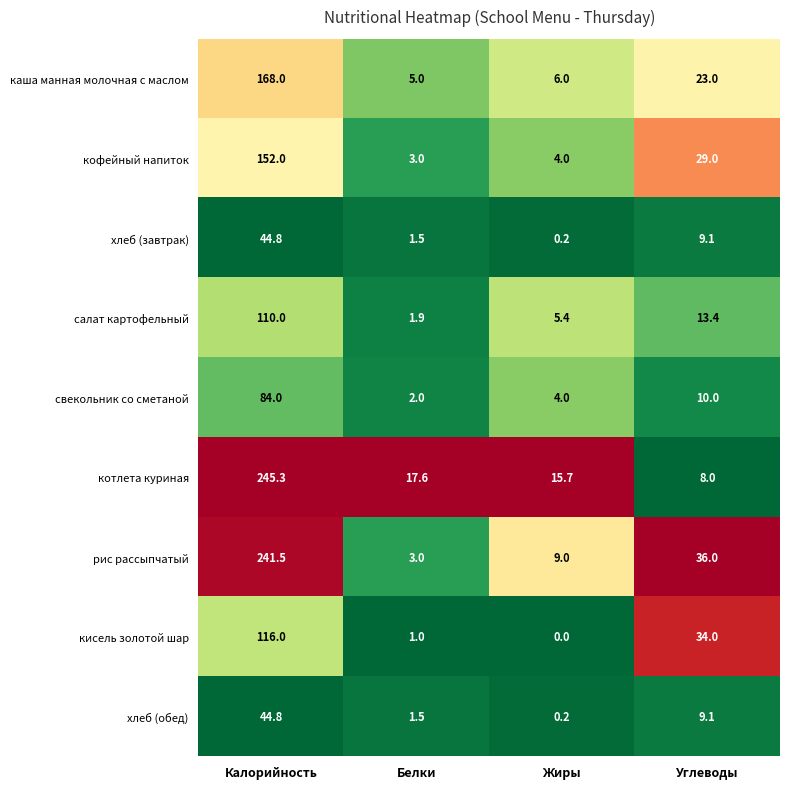

What is the average value of the хлеб (завтрак) series?

13.9